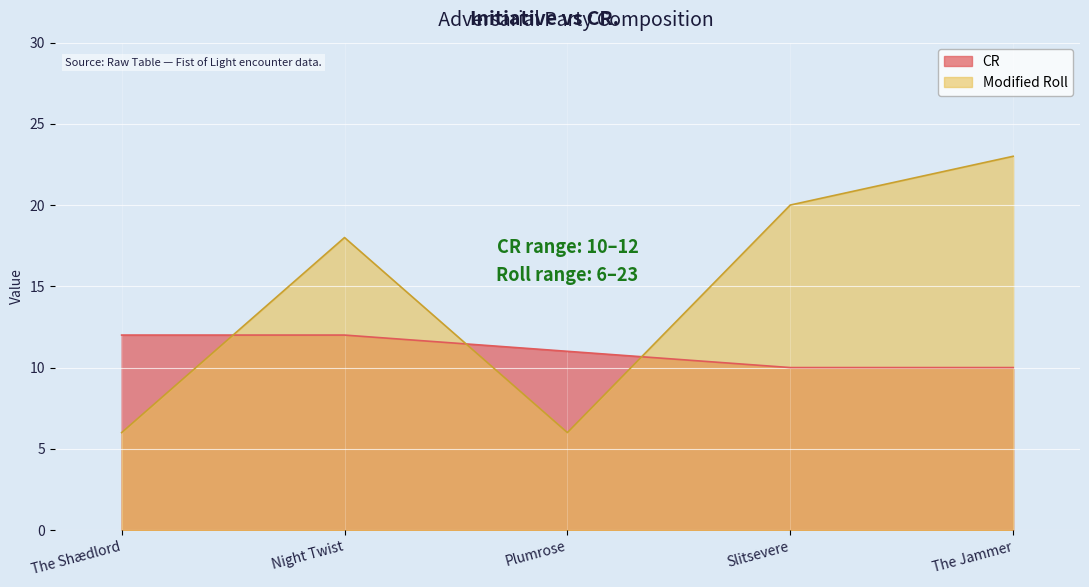

Count the number of categories in the chart.

5